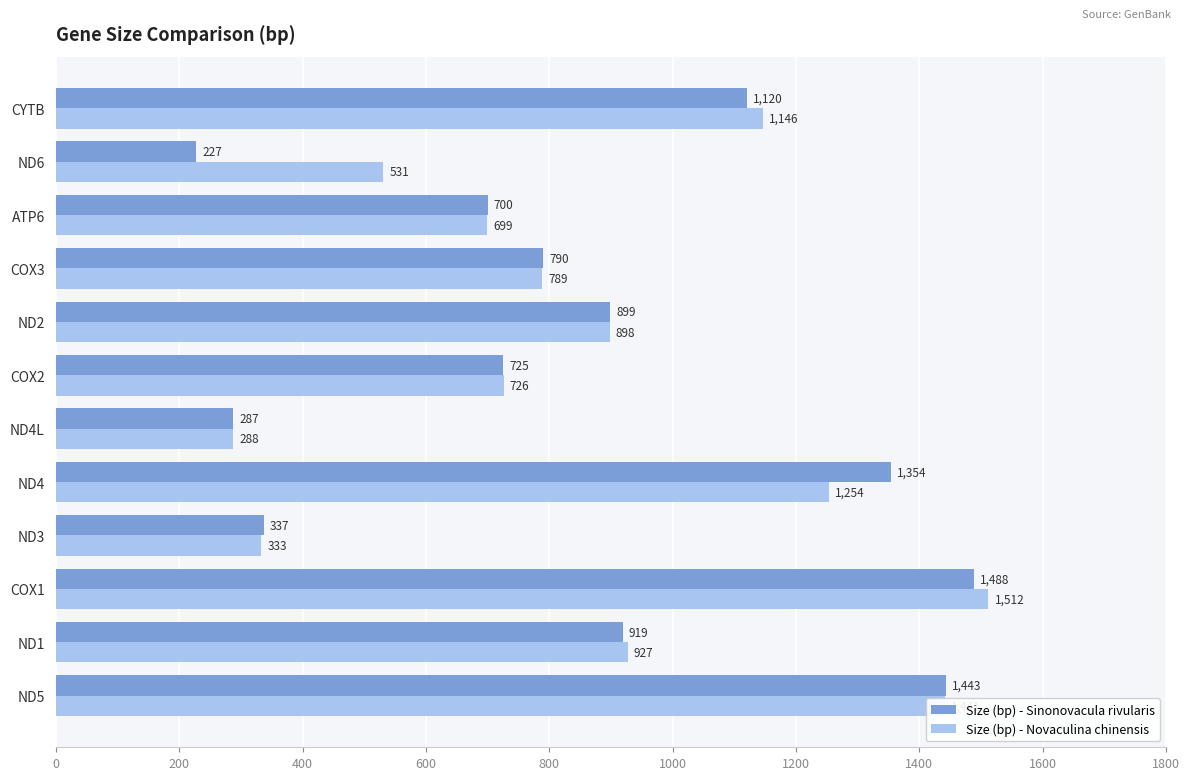

Where is Size (bp) - Novaculina chinensis nearest to the value 900?

ND2